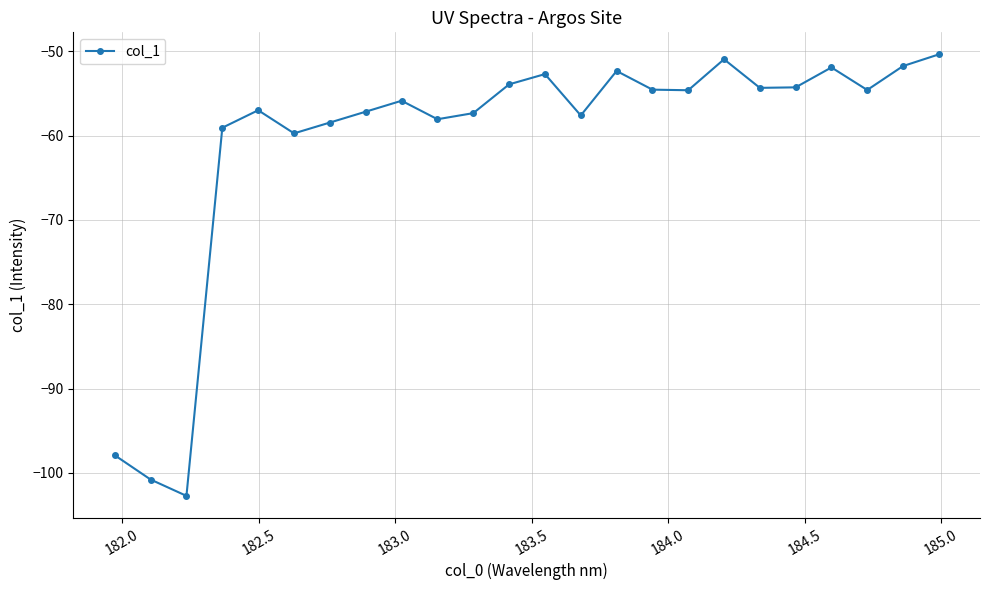

What is the maximum value shown in the chart?

-50.3